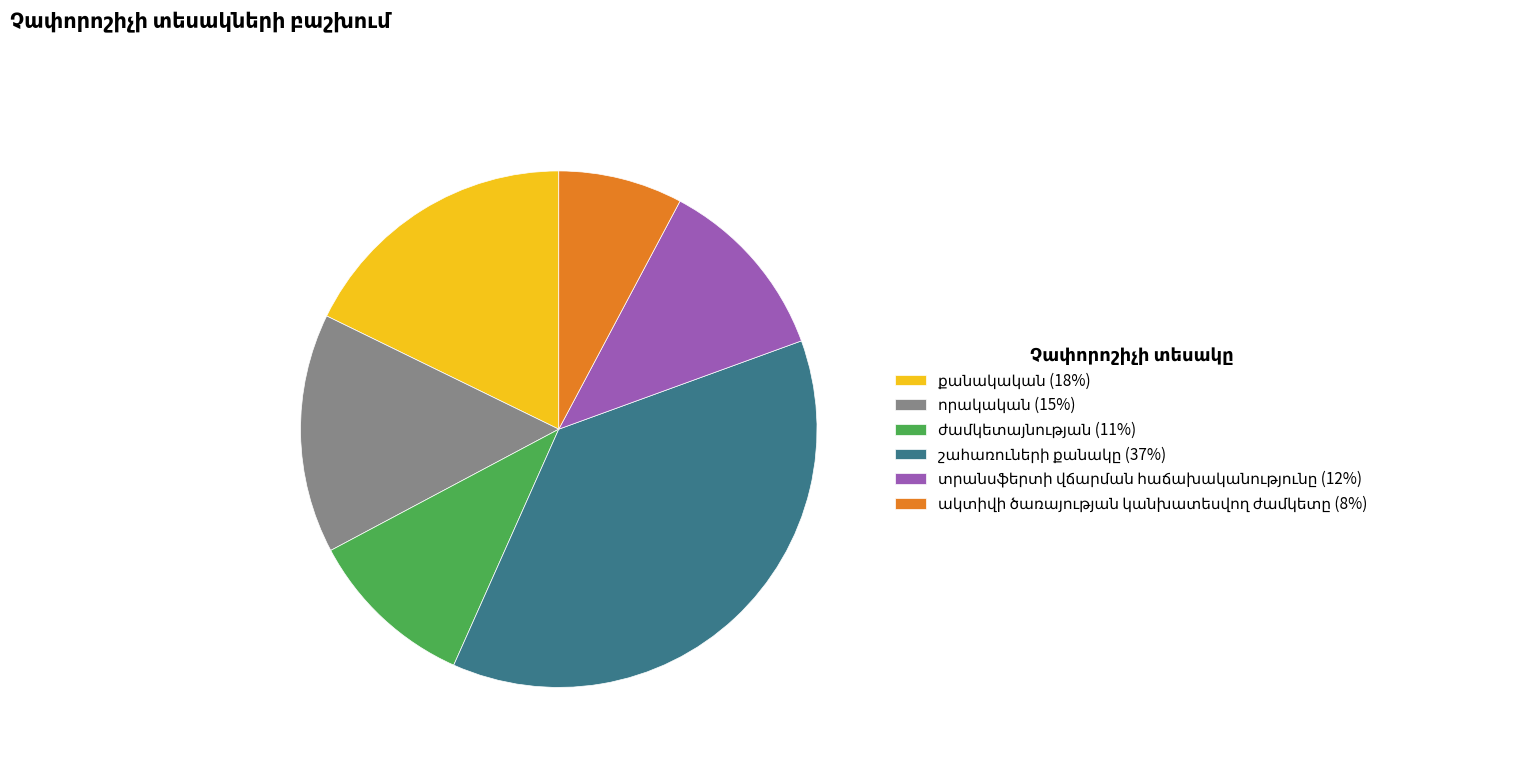

Is there a majority slice in this chart?

No